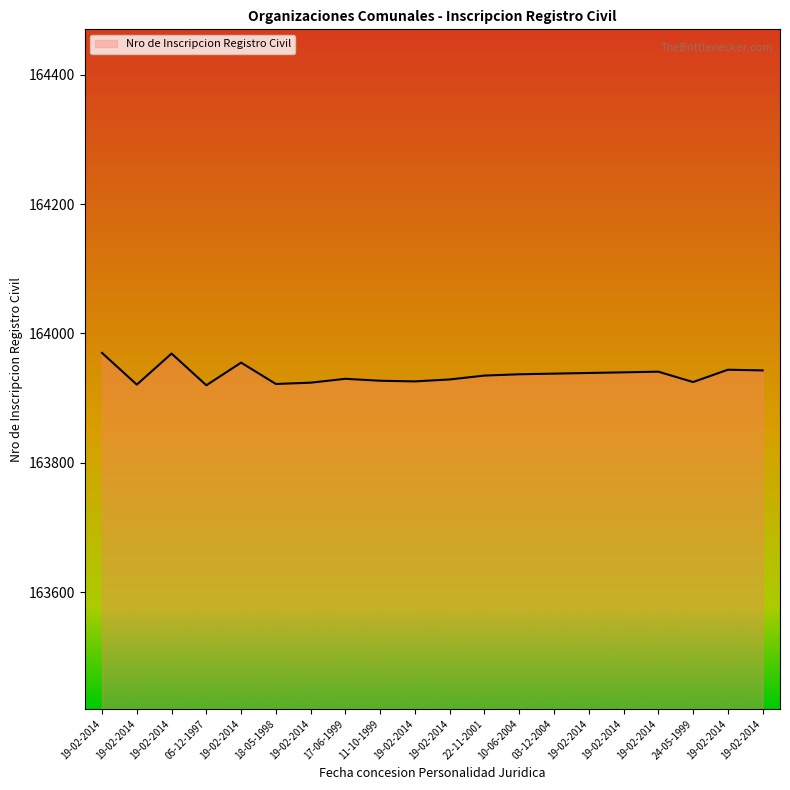

Does the chart have visible grid lines?

No